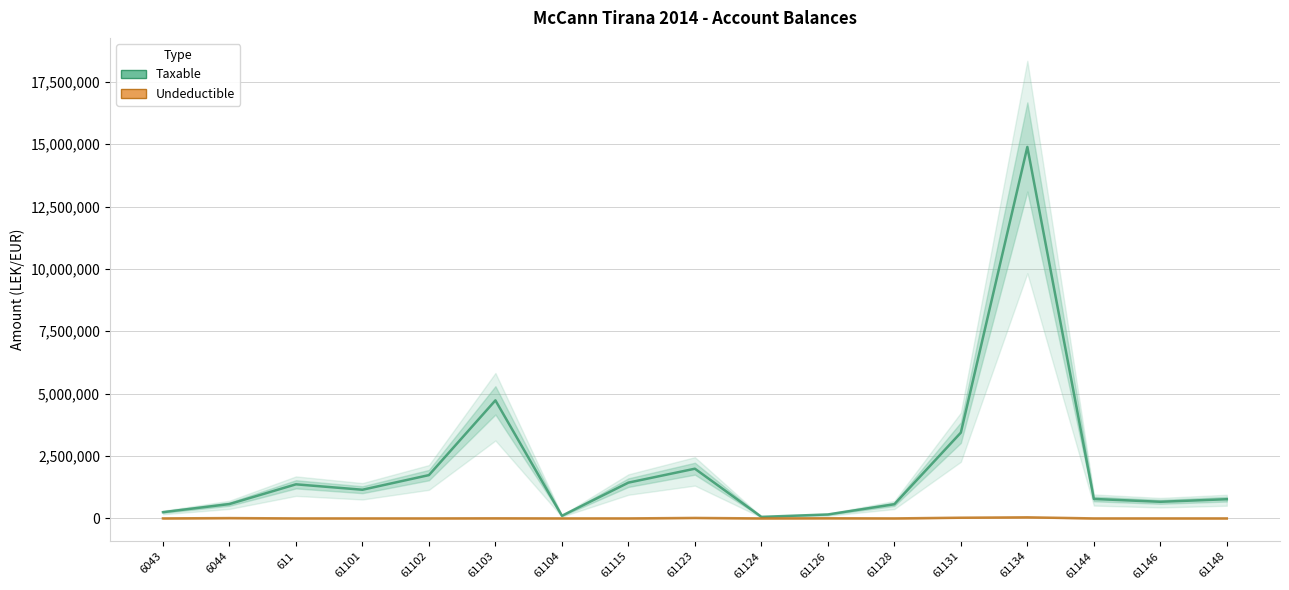

Is this an area chart (filled region under the line)?

No